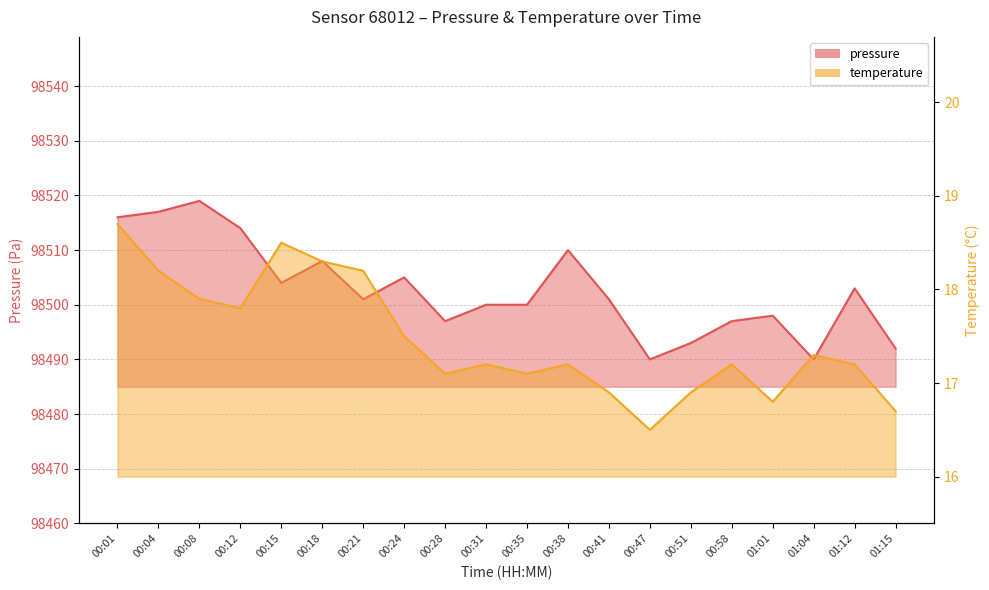

Rank the series by their maximum value, from lowest to highest.

temperature, pressure